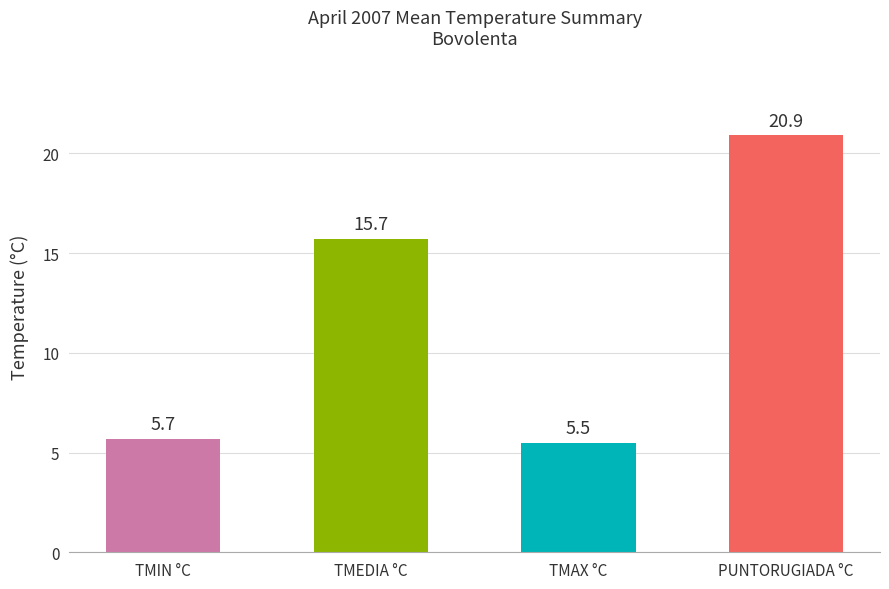

The value at TMAX °C is 5.5. True or false?

True